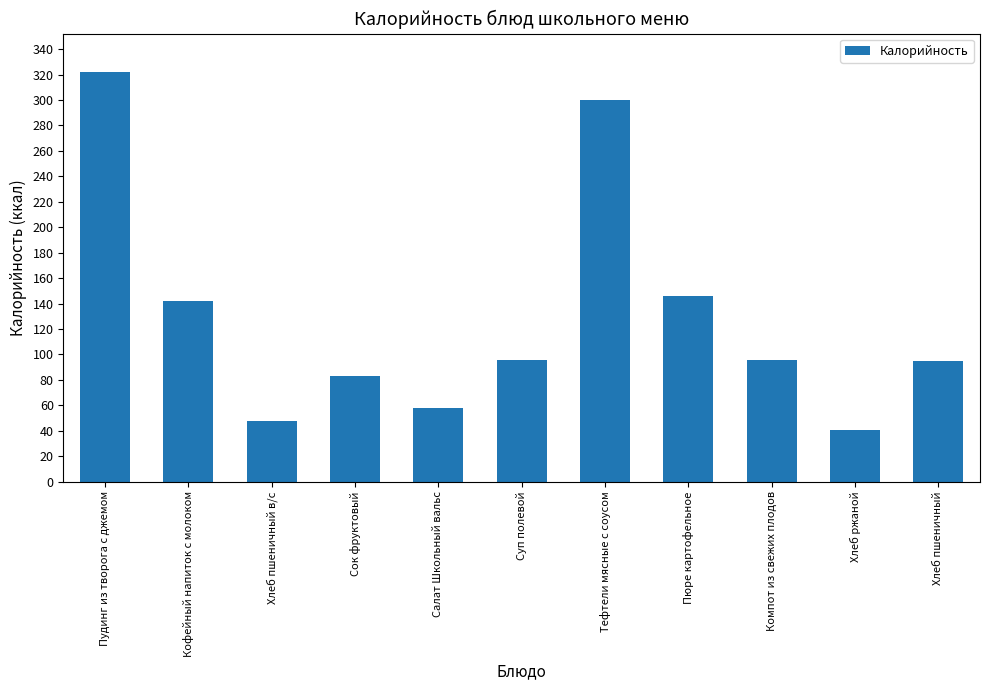

What is the sum of the values at Салат Школьный вальс and Хлеб пшеничный?

152.6